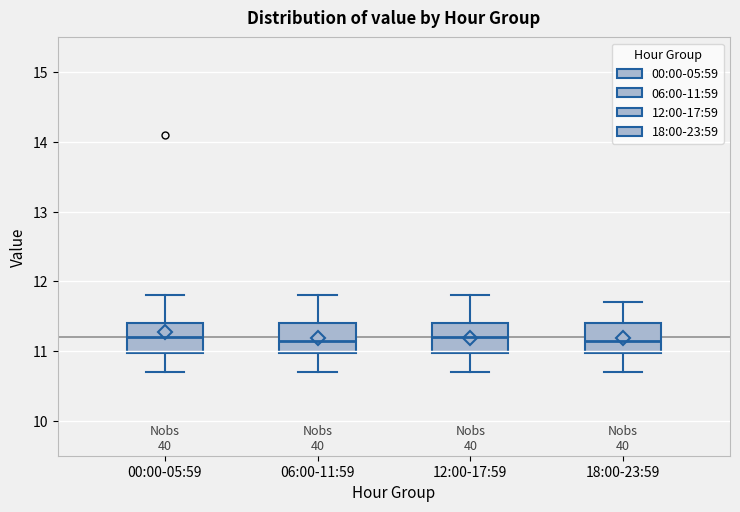

Reading left to right, transcribe this box plot: for each box, give where its median line is, the range the box spans, and where its two whiskers end, as read against the y-axis. The values are not printed on the chart, so give them approximately, as read against the axis.

00:00-05:59: median 11.2, box 11.0 to 11.4, whiskers 10.7 to 11.8
06:00-11:59: median 11.2, box 11.0 to 11.4, whiskers 10.7 to 11.8
12:00-17:59: median 11.2, box 11.0 to 11.4, whiskers 10.7 to 11.8
18:00-23:59: median 11.2, box 11.0 to 11.4, whiskers 10.7 to 11.7